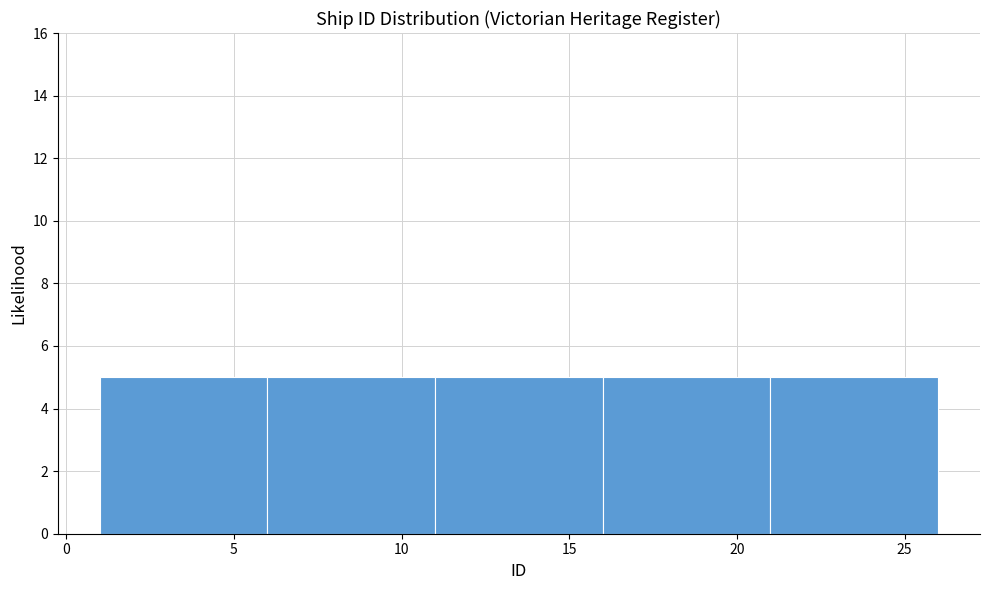

How tall is the bar that spans 1 to 6 on the x-axis? The values are not printed on the chart, so give them approximately, as read against the axis.

5